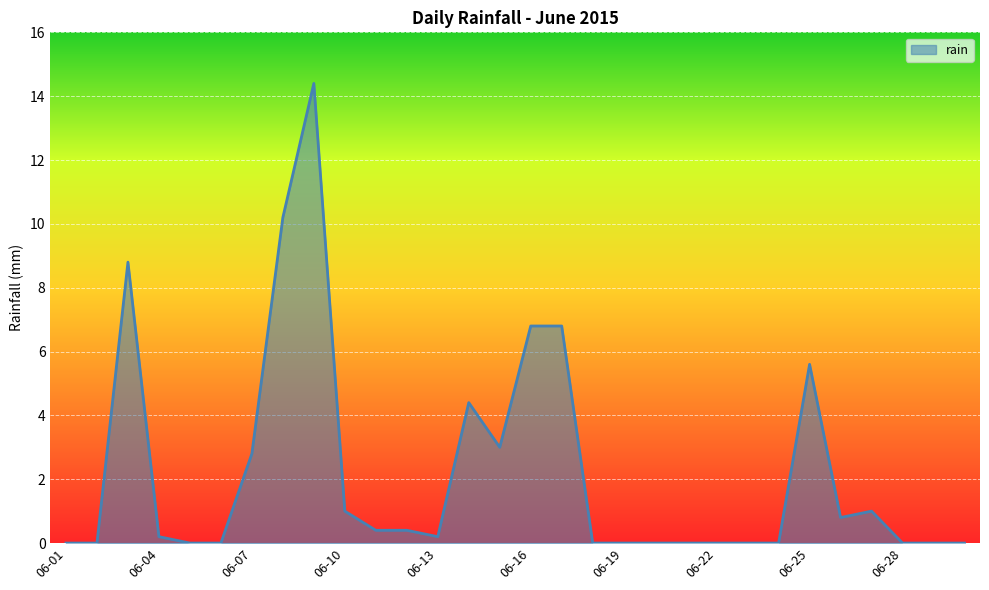

How many lines are shown in the chart?

1